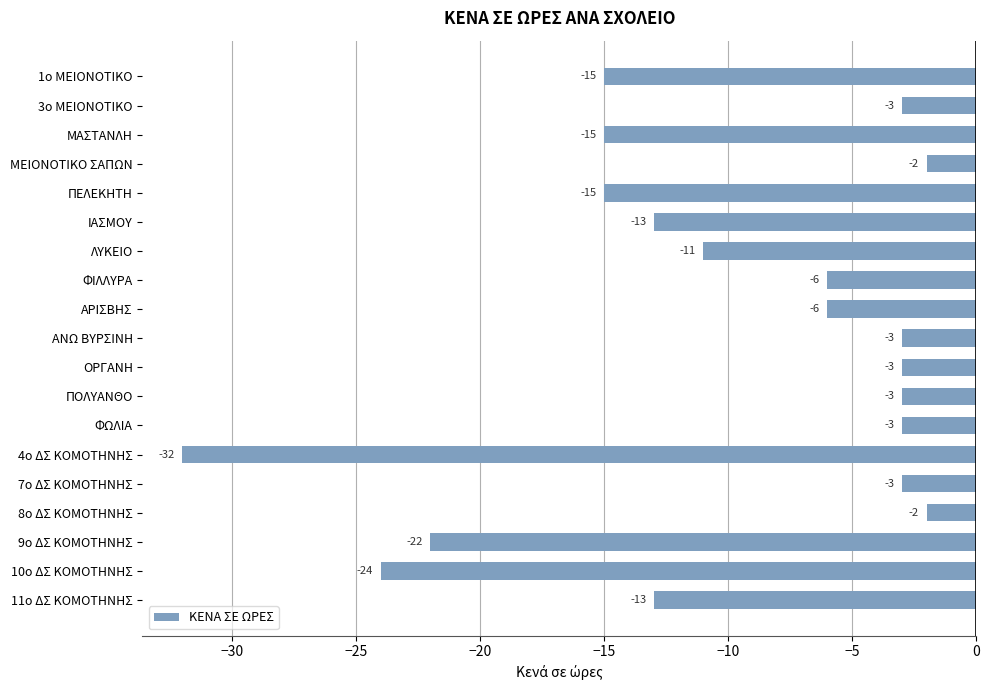

Which category has the lowest value across all series?

4ο ΔΣ ΚΟΜΟΤΗΝΗΣ